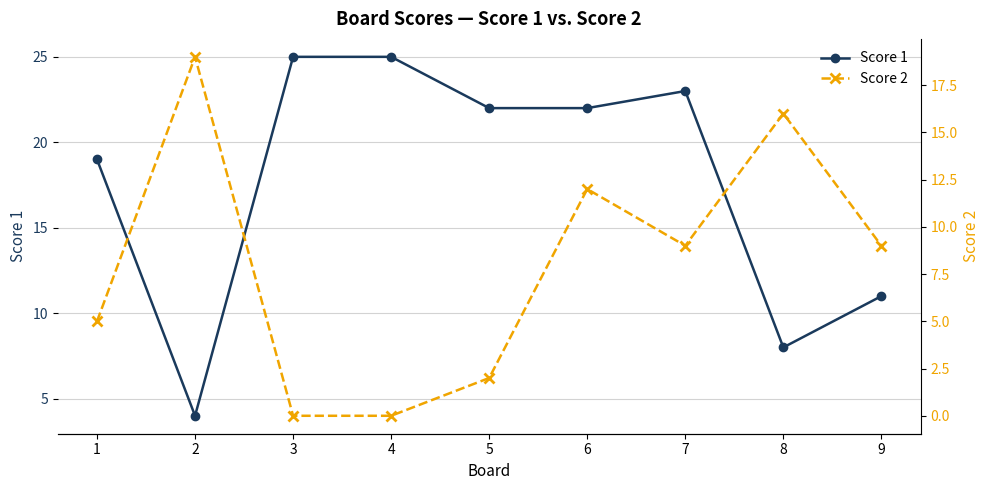

How many interior local valleys does the Score 1 series have?

2